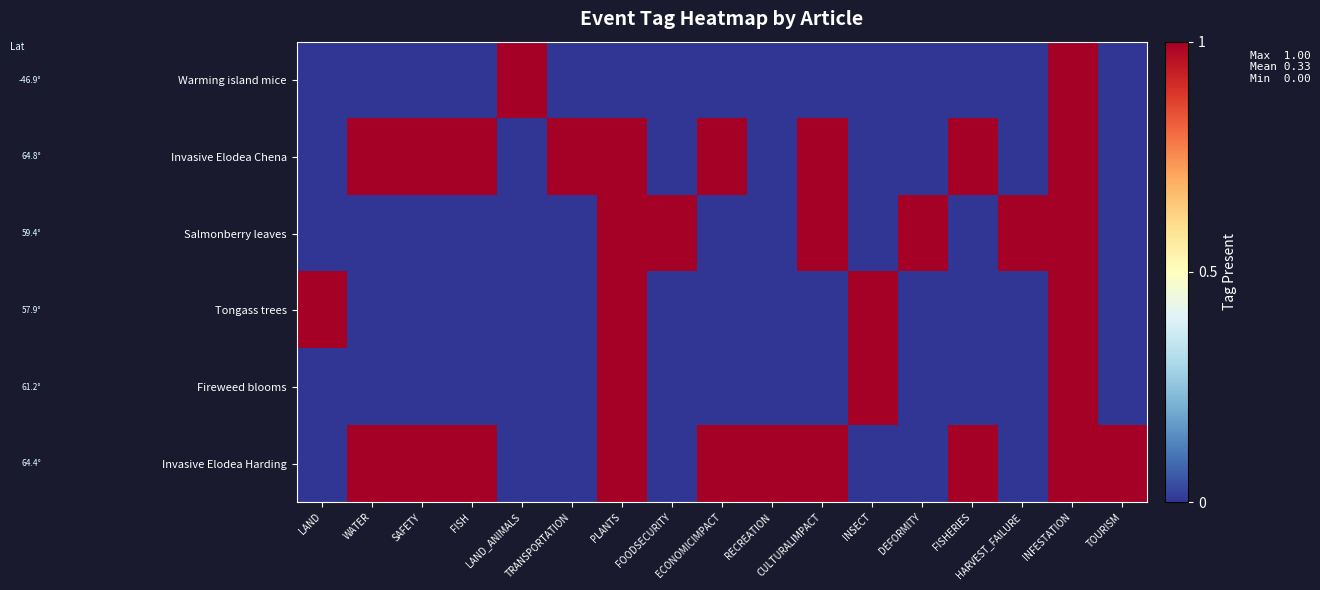

Reading left to right, list all the values displayed in this chart.

Warming island mice: LAND=0	WATER=0	SAFETY=0	FISH=0	LAND_ANIMALS=1	TRANSPORTATION=0	PLANTS=0	FOODSECURITY=0	ECONOMICIMPACT=0	RECREATION=0	CULTURALIMPACT=0	INSECT=0	DEFORMITY=0	FISHERIES=0	HARVEST_FAILURE=0	INFESTATION=1	TOURISM=0
Invasive Elodea Chena: LAND=0	WATER=1	SAFETY=1	FISH=1	LAND_ANIMALS=0	TRANSPORTATION=1	PLANTS=1	FOODSECURITY=0	ECONOMICIMPACT=1	RECREATION=0	CULTURALIMPACT=1	INSECT=0	DEFORMITY=0	FISHERIES=1	HARVEST_FAILURE=0	INFESTATION=1	TOURISM=0
Salmonberry leaves: LAND=0	WATER=0	SAFETY=0	FISH=0	LAND_ANIMALS=0	TRANSPORTATION=0	PLANTS=1	FOODSECURITY=1	ECONOMICIMPACT=0	RECREATION=0	CULTURALIMPACT=1	INSECT=0	DEFORMITY=1	FISHERIES=0	HARVEST_FAILURE=1	INFESTATION=1	TOURISM=0
Tongass trees: LAND=1	WATER=0	SAFETY=0	FISH=0	LAND_ANIMALS=0	TRANSPORTATION=0	PLANTS=1	FOODSECURITY=0	ECONOMICIMPACT=0	RECREATION=0	CULTURALIMPACT=0	INSECT=1	DEFORMITY=0	FISHERIES=0	HARVEST_FAILURE=0	INFESTATION=1	TOURISM=0
Fireweed blooms: LAND=0	WATER=0	SAFETY=0	FISH=0	LAND_ANIMALS=0	TRANSPORTATION=0	PLANTS=1	FOODSECURITY=0	ECONOMICIMPACT=0	RECREATION=0	CULTURALIMPACT=0	INSECT=1	DEFORMITY=0	FISHERIES=0	HARVEST_FAILURE=0	INFESTATION=1	TOURISM=0
Invasive Elodea Harding: LAND=0	WATER=1	SAFETY=1	FISH=1	LAND_ANIMALS=0	TRANSPORTATION=0	PLANTS=1	FOODSECURITY=0	ECONOMICIMPACT=1	RECREATION=1	CULTURALIMPACT=1	INSECT=0	DEFORMITY=0	FISHERIES=1	HARVEST_FAILURE=0	INFESTATION=1	TOURISM=1